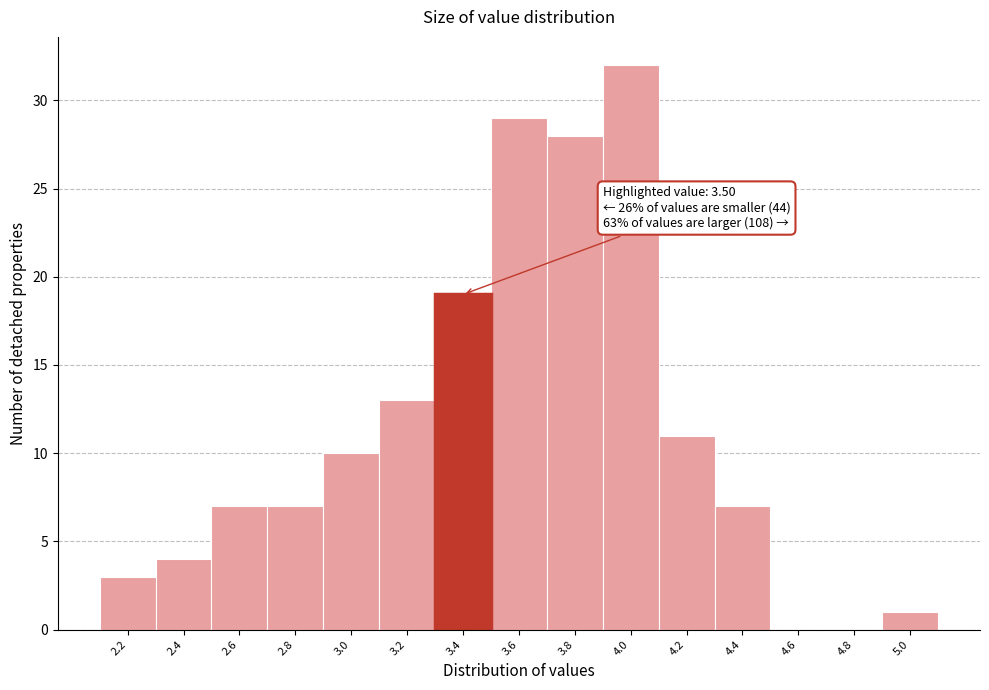

Reading right to left, list all the values displayed in this chart.

5.0=1	4.8=0	4.6=0	4.4=7	4.2=11	4.0=32	3.8=28	3.6=29	3.4=19	3.2=13	3.0=10	2.8=7	2.6=7	2.4=4	2.2=3